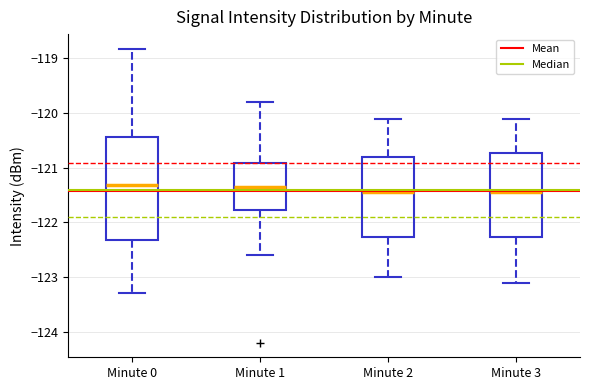

Comparing the boxes themselves (not the whiskers), which one is the tallest?

Minute 0